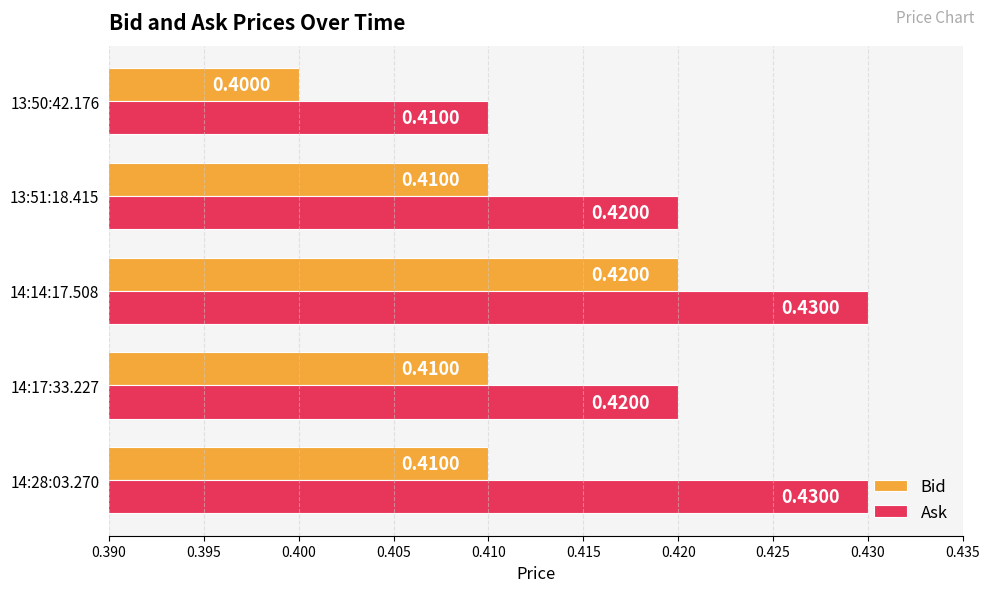

What is the maximum value shown in the chart?

0.4